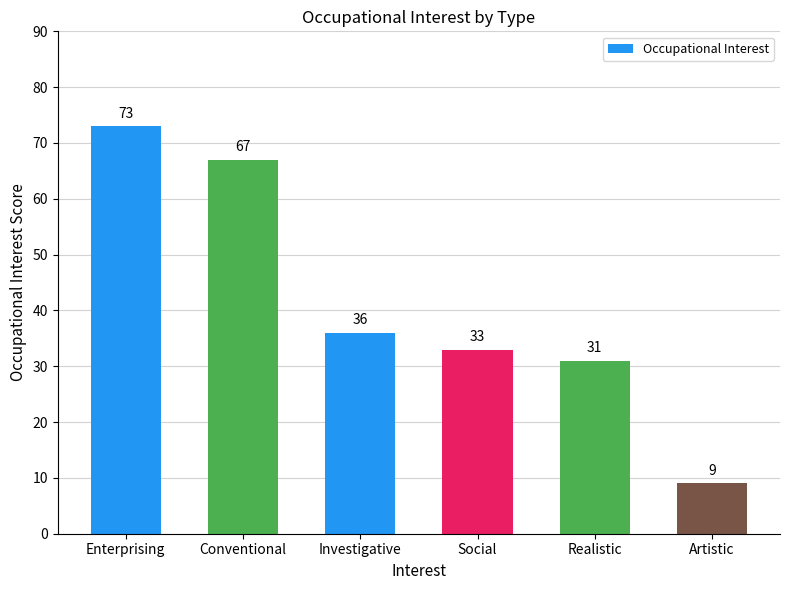

What position from the right is Enterprising?

6